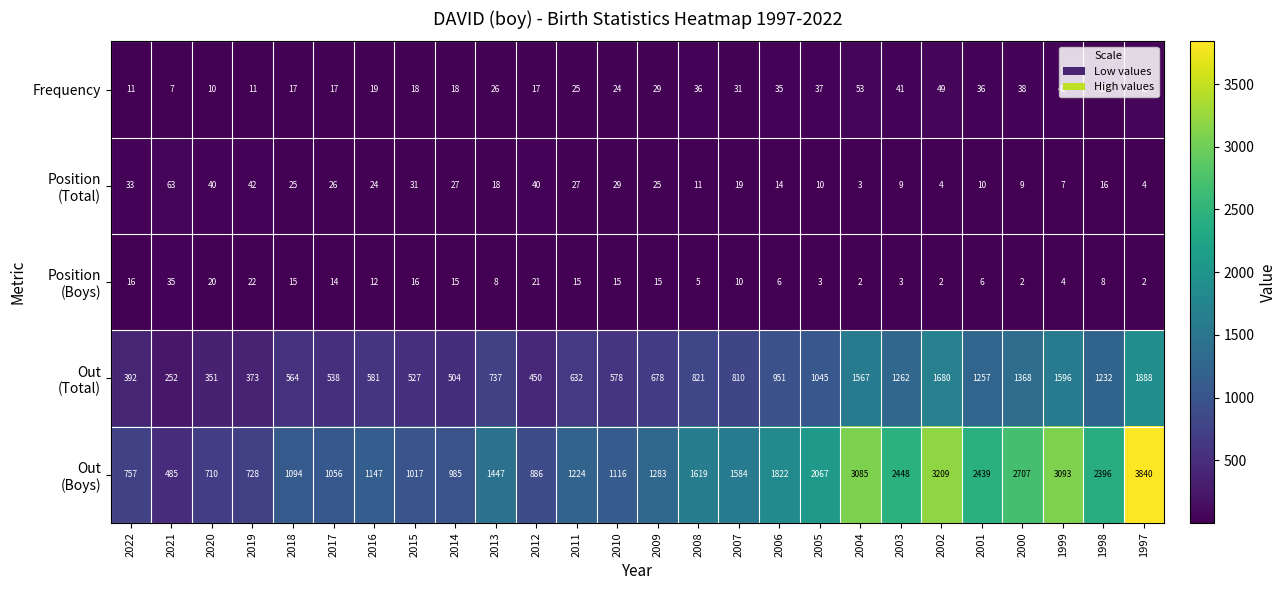

True or false: Frequency has a value of 23 at 2006.

False